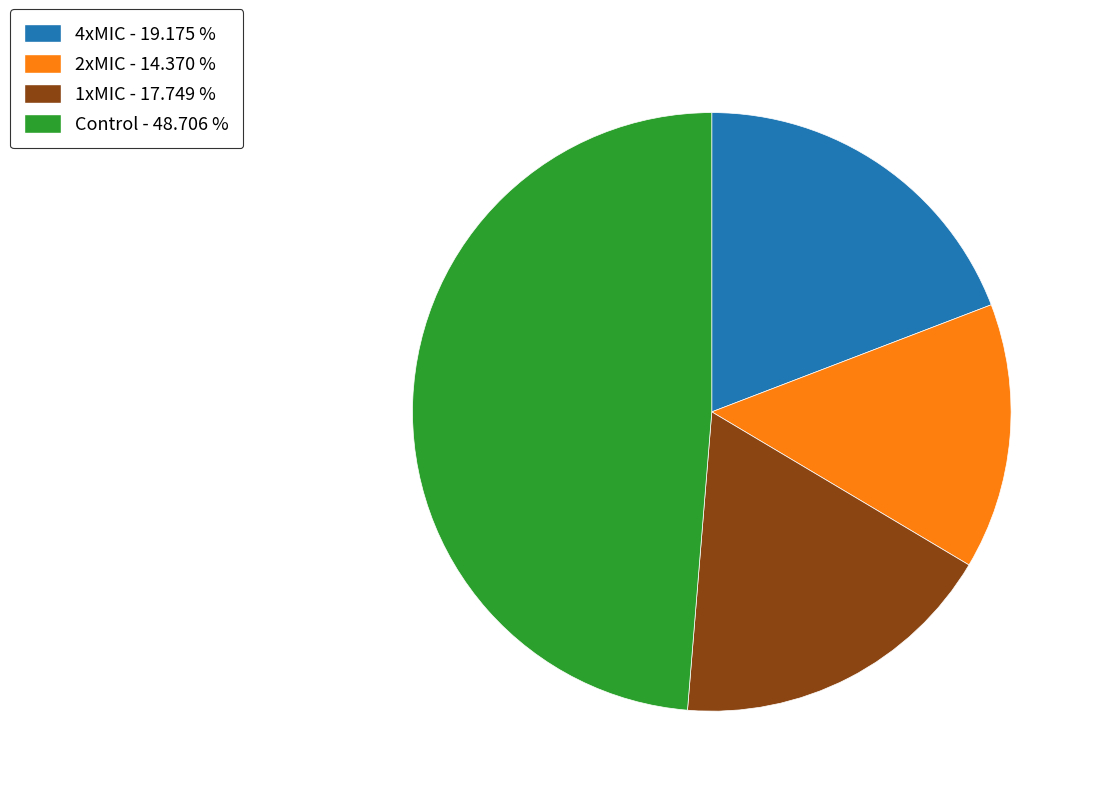

Which has a higher value, 2xMIC - 14.370 % or 4xMIC - 19.175 %?

4xMIC - 19.175 %